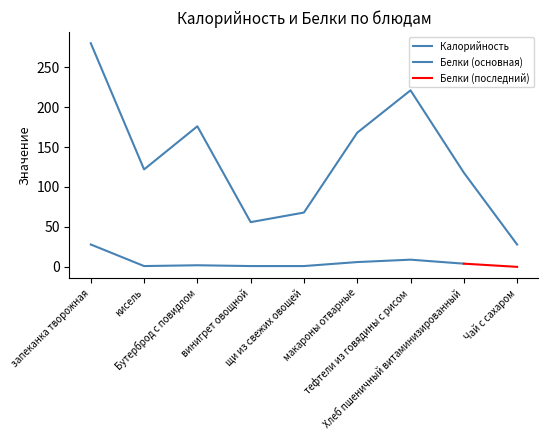

What is the ratio of the value at винигрет овощной to the value at макароны отварные?

0.3